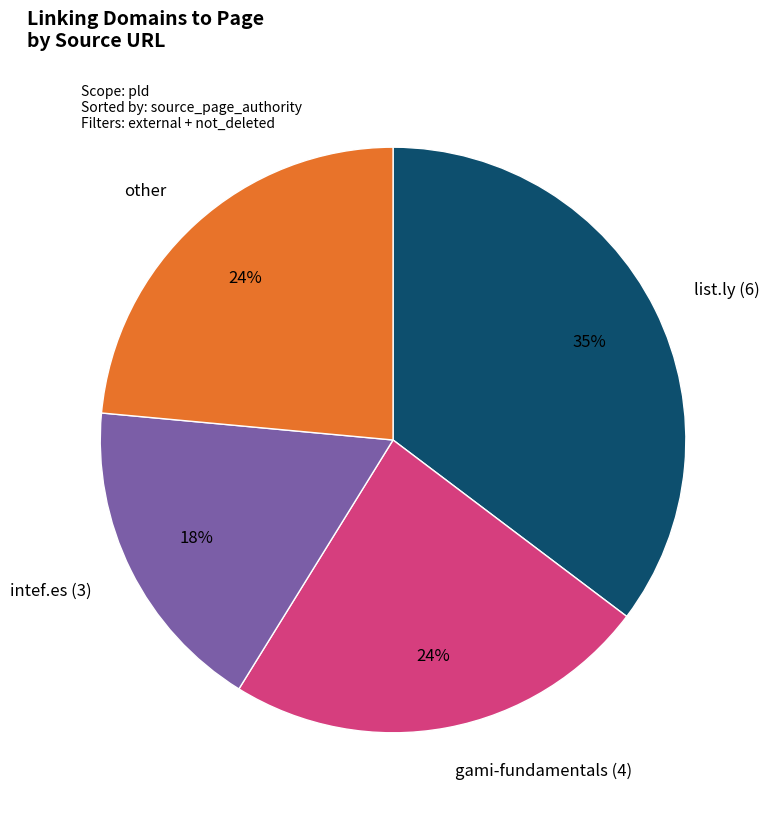

What is the smallest slice in the pie chart?

intef.es (3)